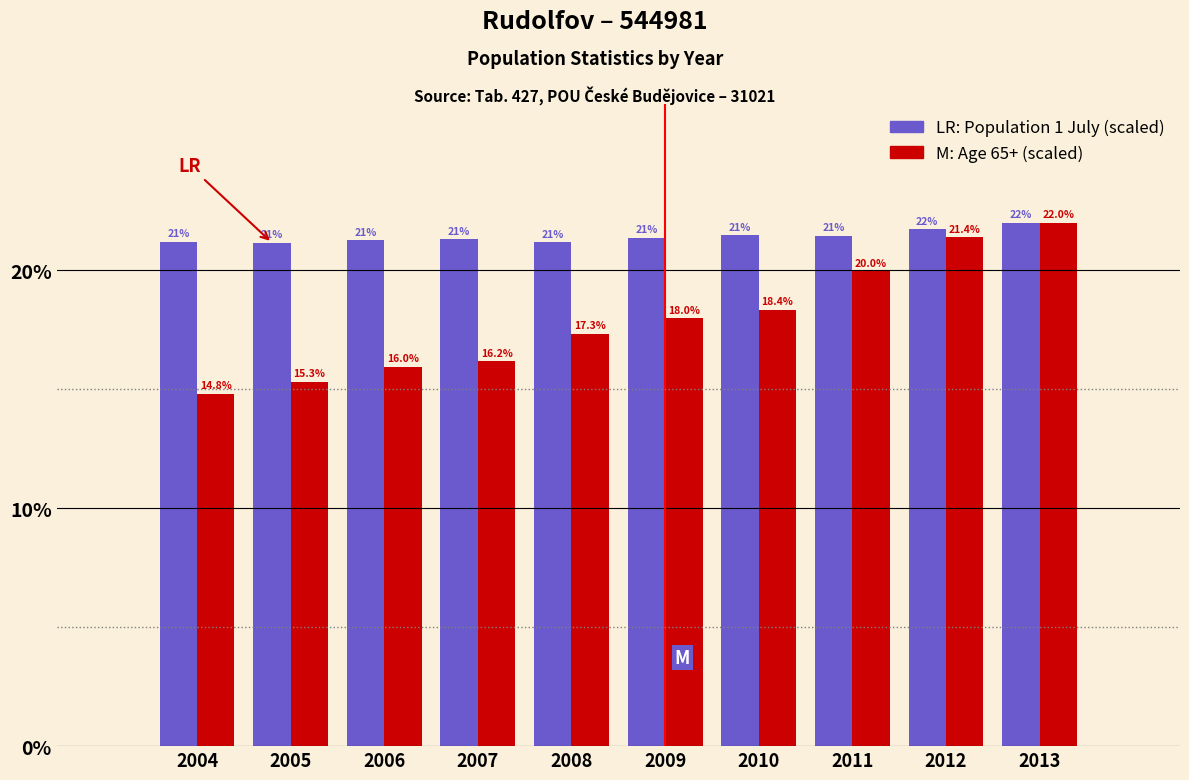

Which category has the highest value across all series?

2013